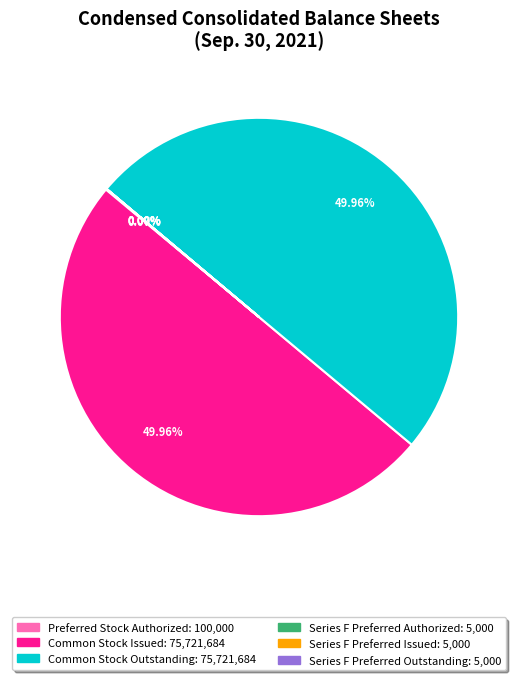

Is it true that Common Stock Issued is 64% of the pie?

False